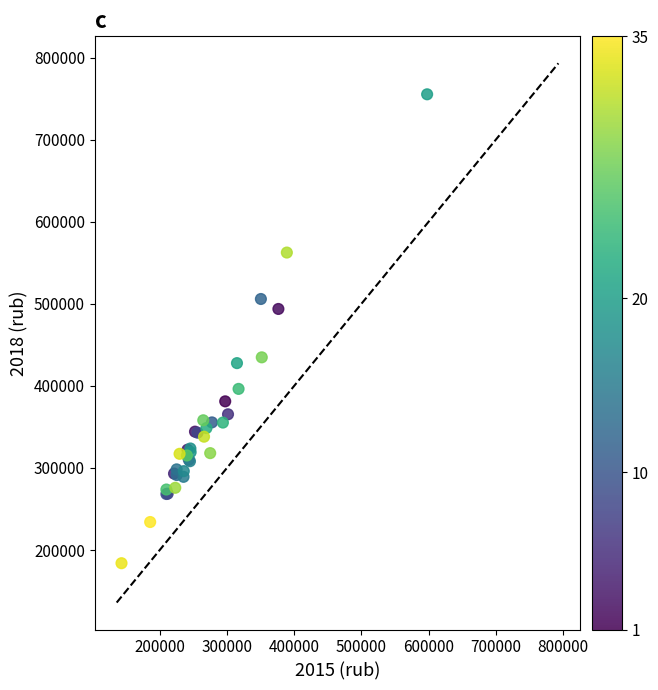

What Y value in the scatter plot is closest to 469608?

493713.9